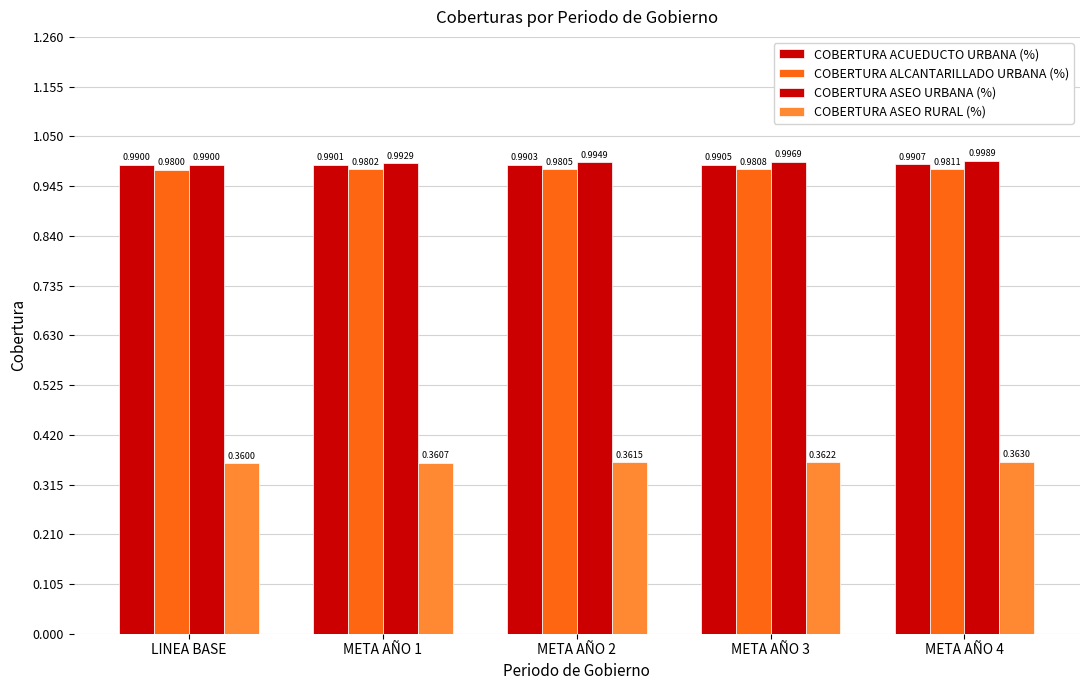

At META AÑO 4, list the series in order from largest to smallest.

COBERTURA ASEO URBANA (%), COBERTURA ACUEDUCTO URBANA (%), COBERTURA ALCANTARILLADO URBANA (%), COBERTURA ASEO RURAL (%)